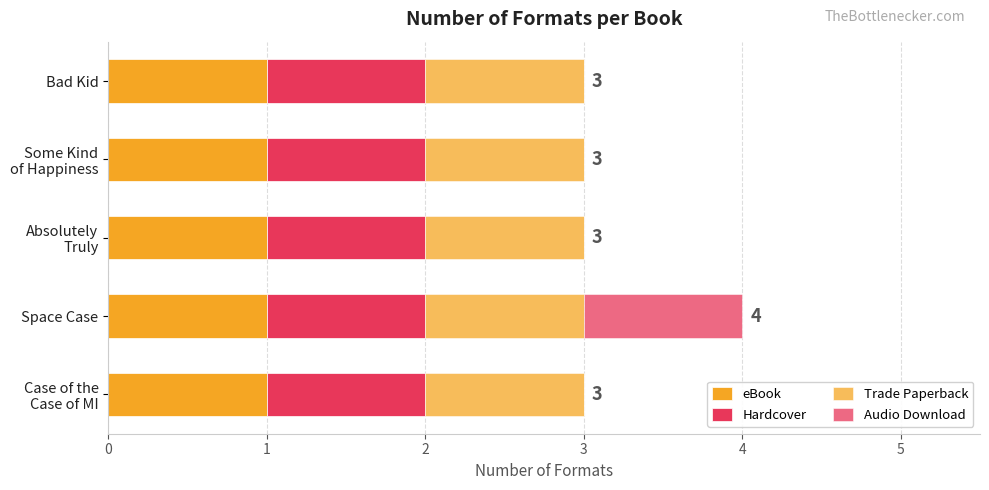

How many data points does each series have?

5